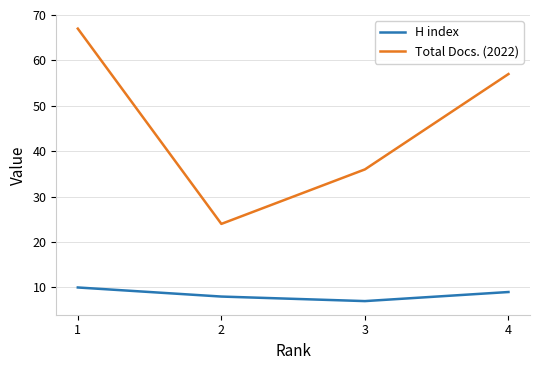

Count the number of data series in this chart.

2